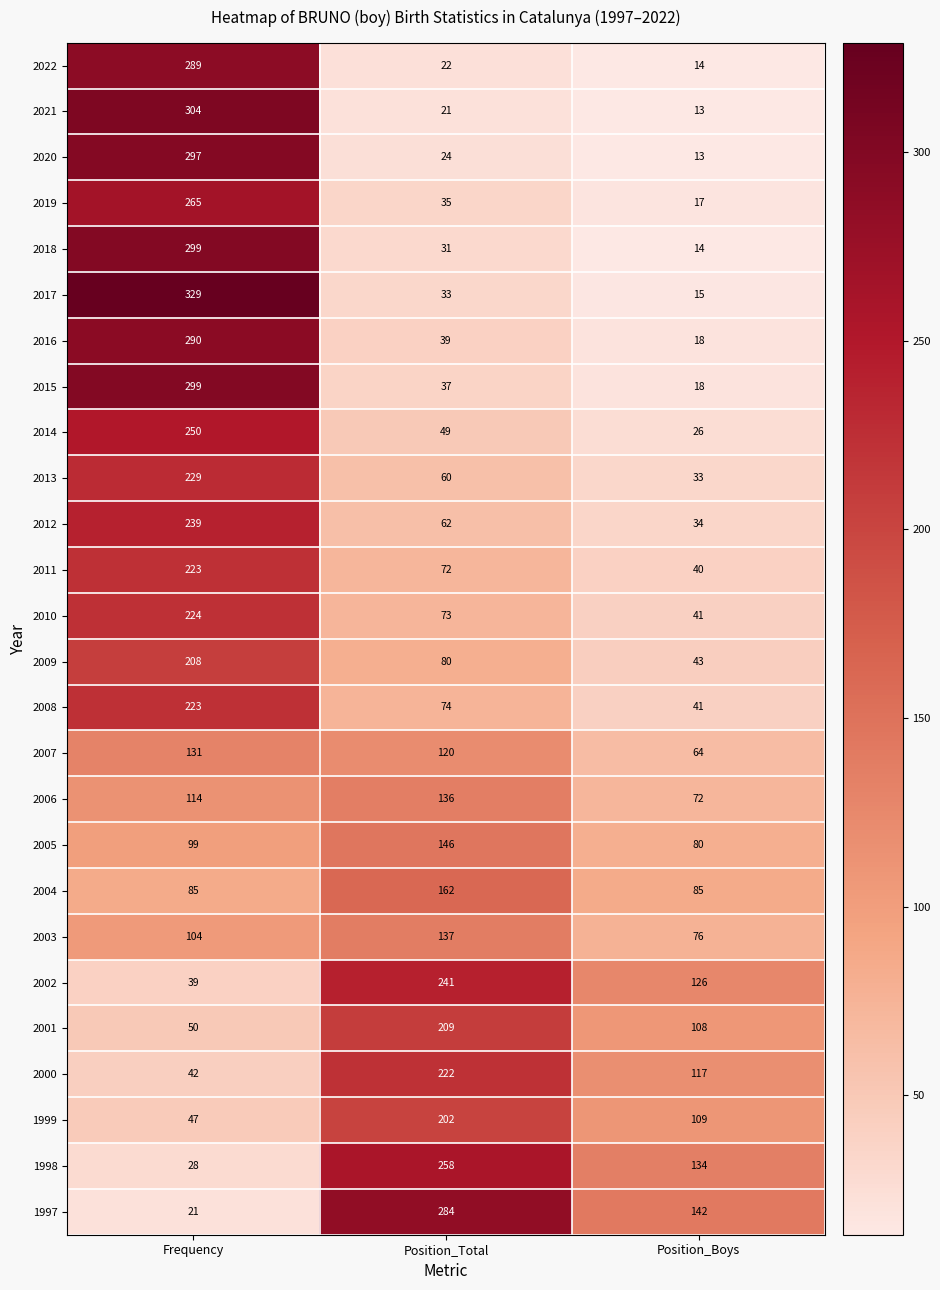

List the labels in order of 2012 value, largest first.

Frequency, Position_Total, Position_Boys